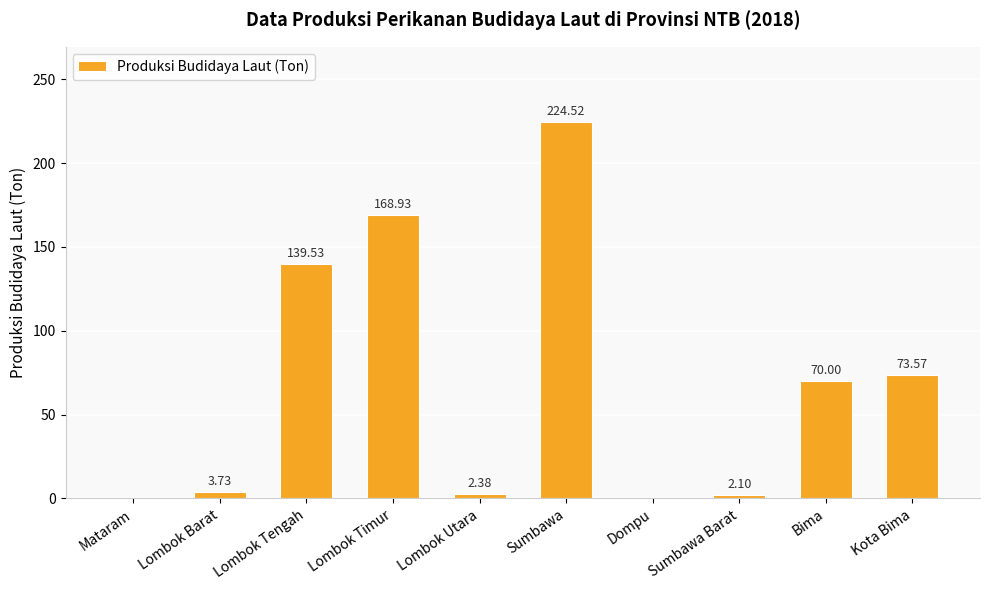

True or false: the data shows 0.0 at Mataram.

True